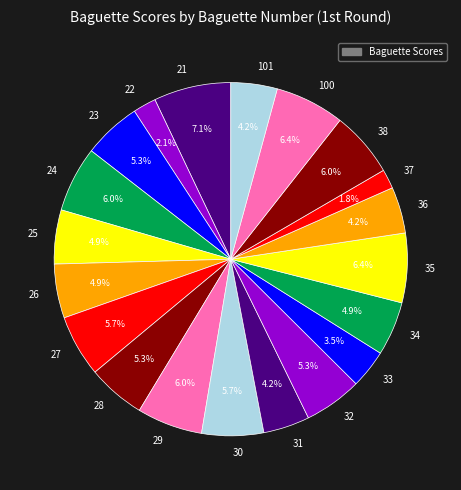

Do 23 and 26 together represent more than half of the pie?

No